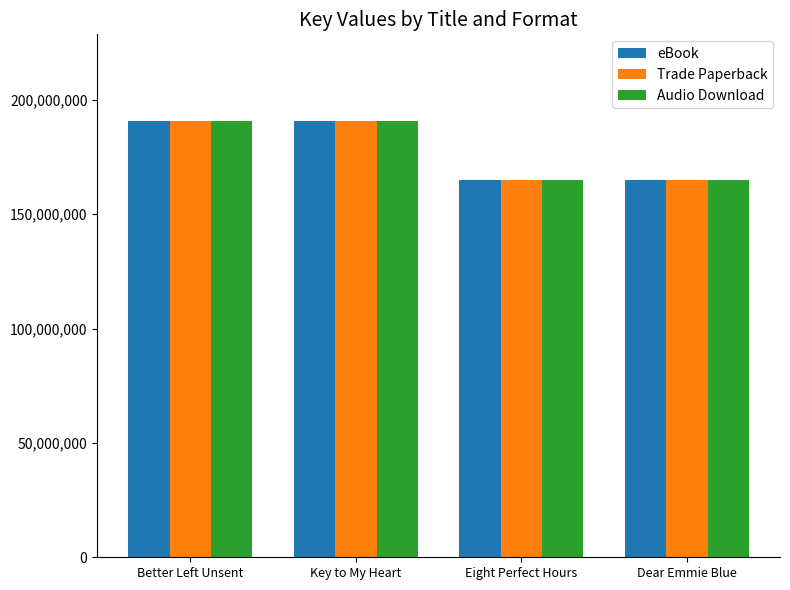

What is the minimum value for Trade Paperback?

165103387